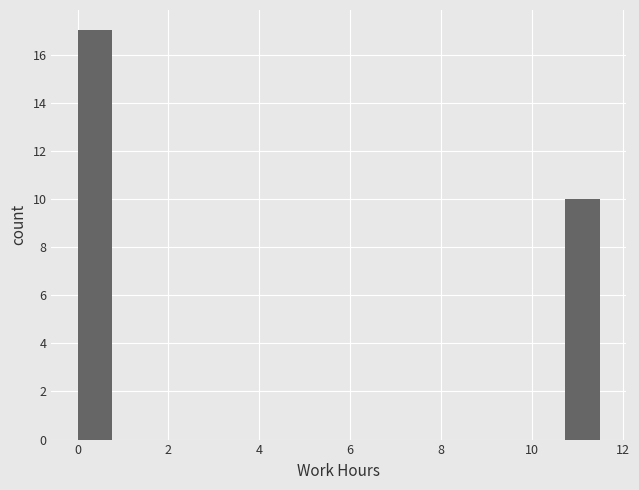

Read against the x-axis, roughly where is the centre of the tallest bar?

0.4